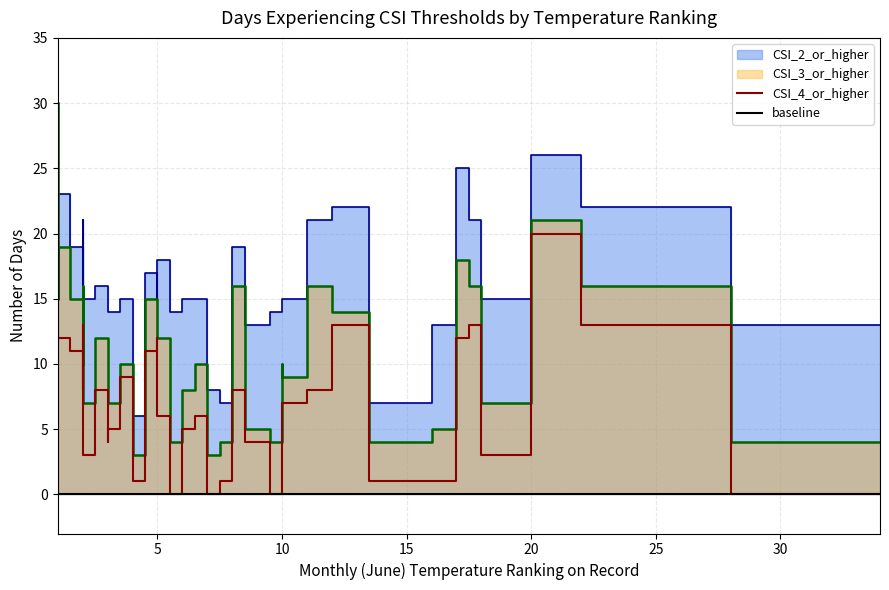

What is the average value of the CSI_3_or_higher series?

11